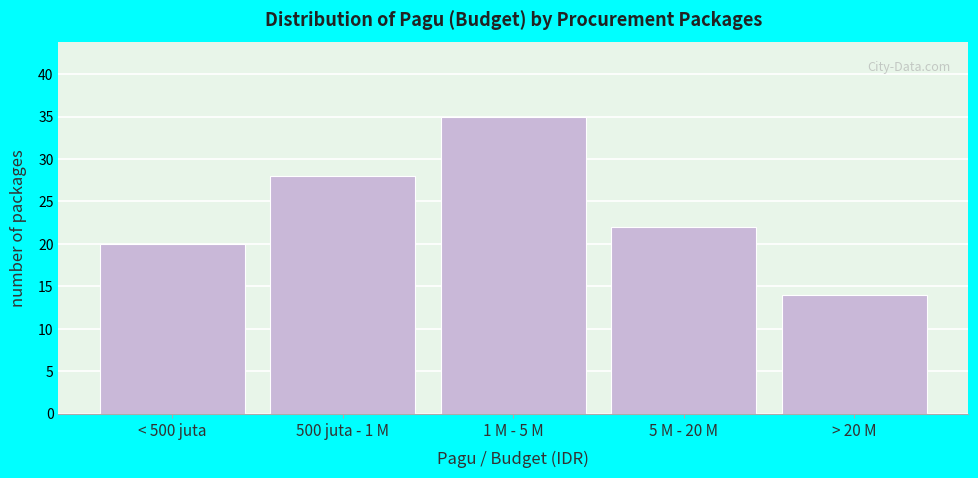

Reading right to left, list all the values displayed in this chart.

14	22	35	28	20